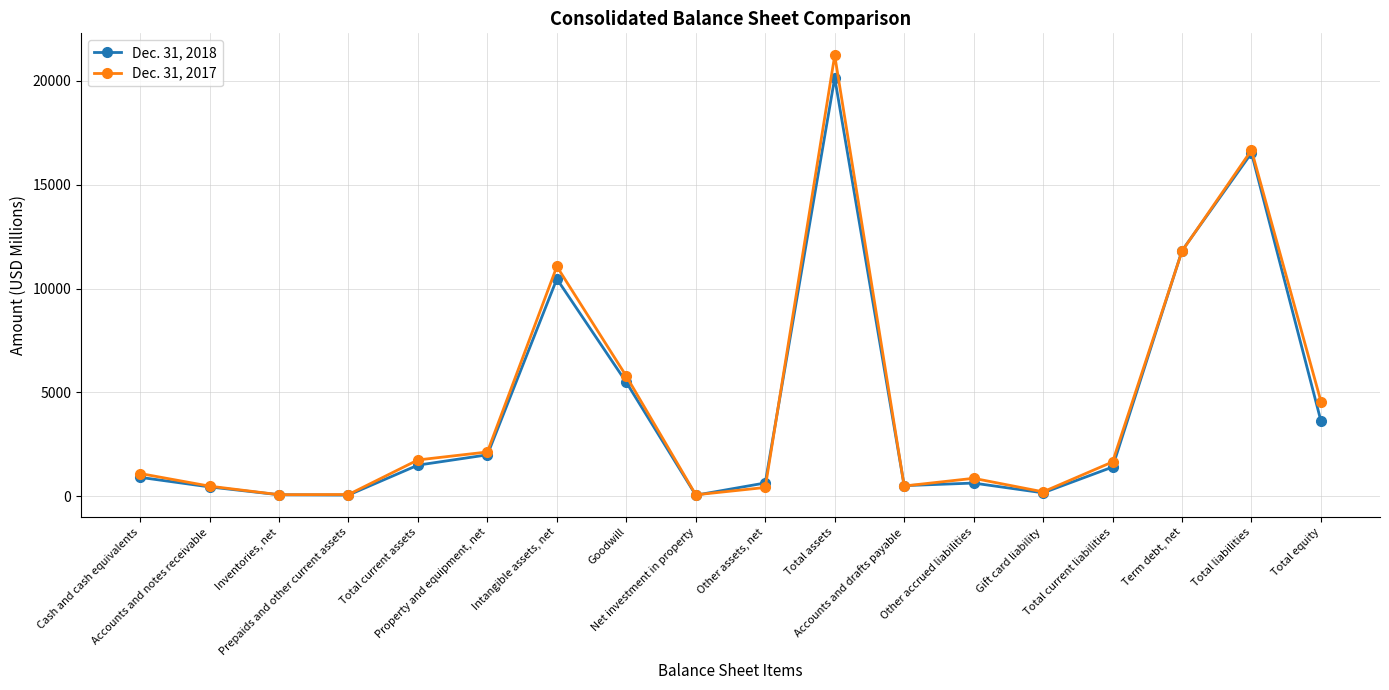

In Dec. 31, 2018, how many points are higher than both neighbors (excluding endpoints)?

4